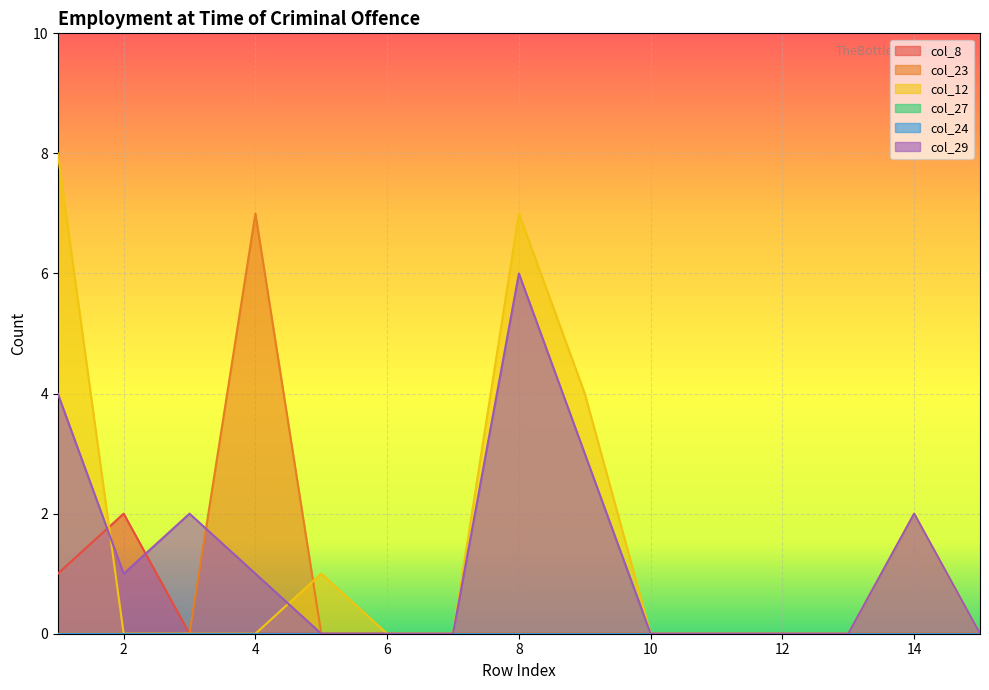

The value of col_12 at 6 is 0. True or false?

True